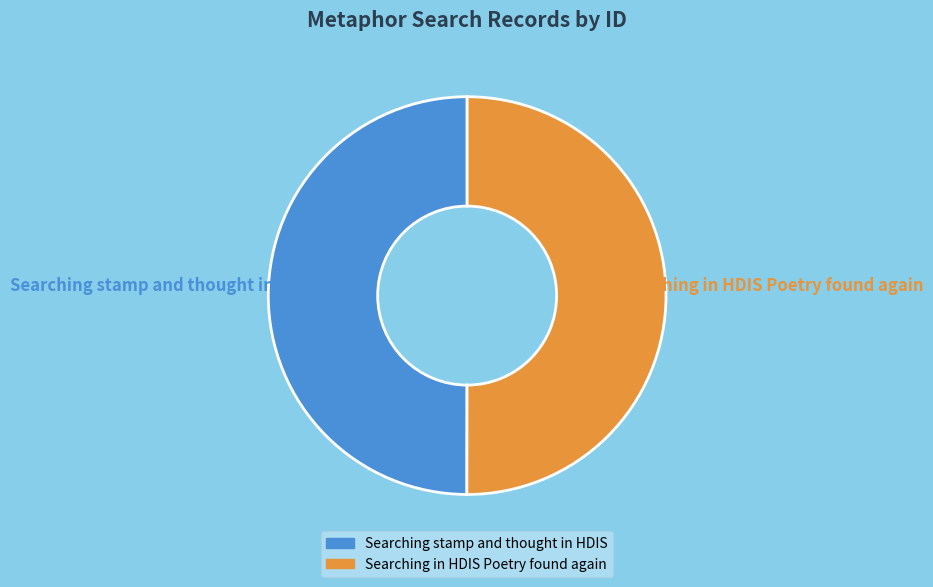

Count the number of slices in the pie.

2